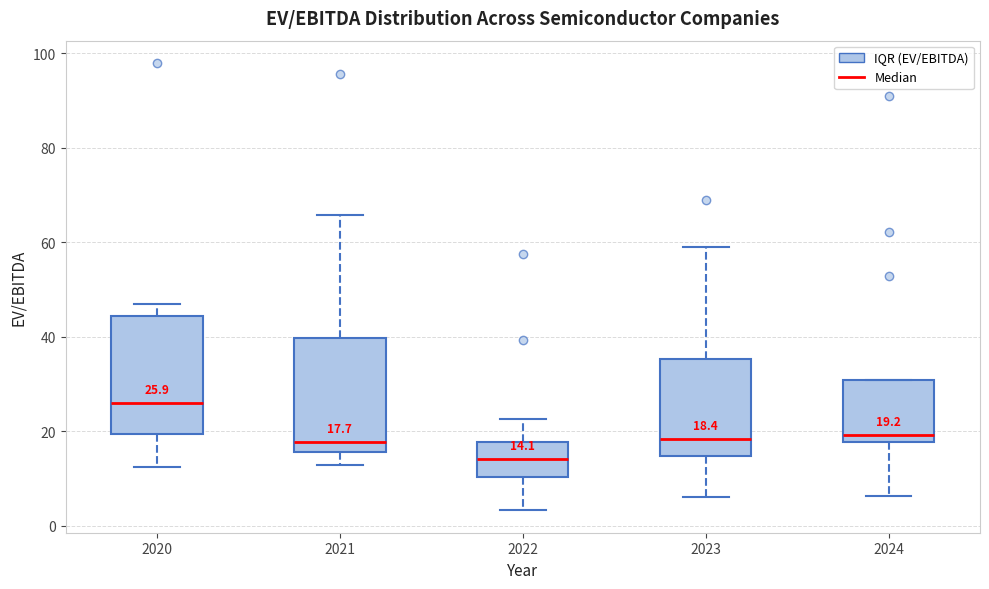

Which box's median line is the lowest?

2022